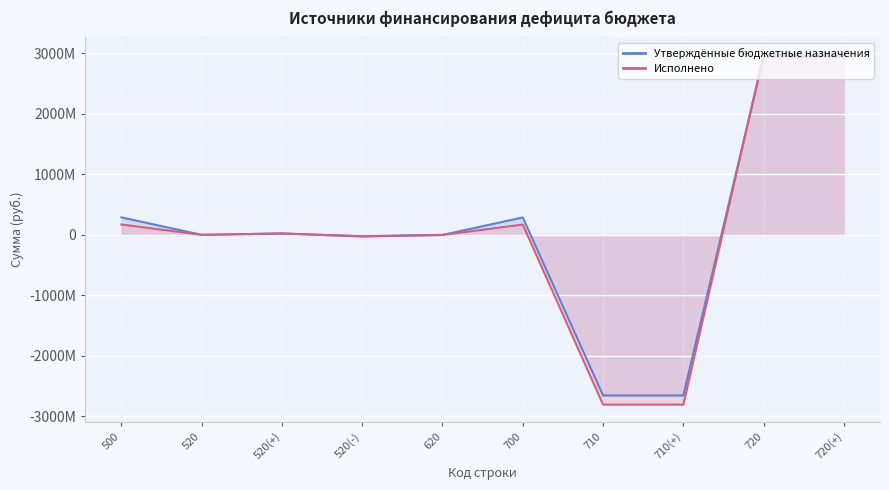

Reading left to right, what are all the values shown in this chart?

Утверждённые бюджетные назначения: 289812200.0	1070000.0	24000000.0	-22930000.0	0.0	288742200.0	-2653341400.0	-2653341400.0	2942083600.0	2942083600.0
Исполнено: 172627593.7	1070000.0	24000000.0	-22930000.0	0.0	171557593.7	-2803399113.3	-2803399113.3	2974956707.0	2974956707.0